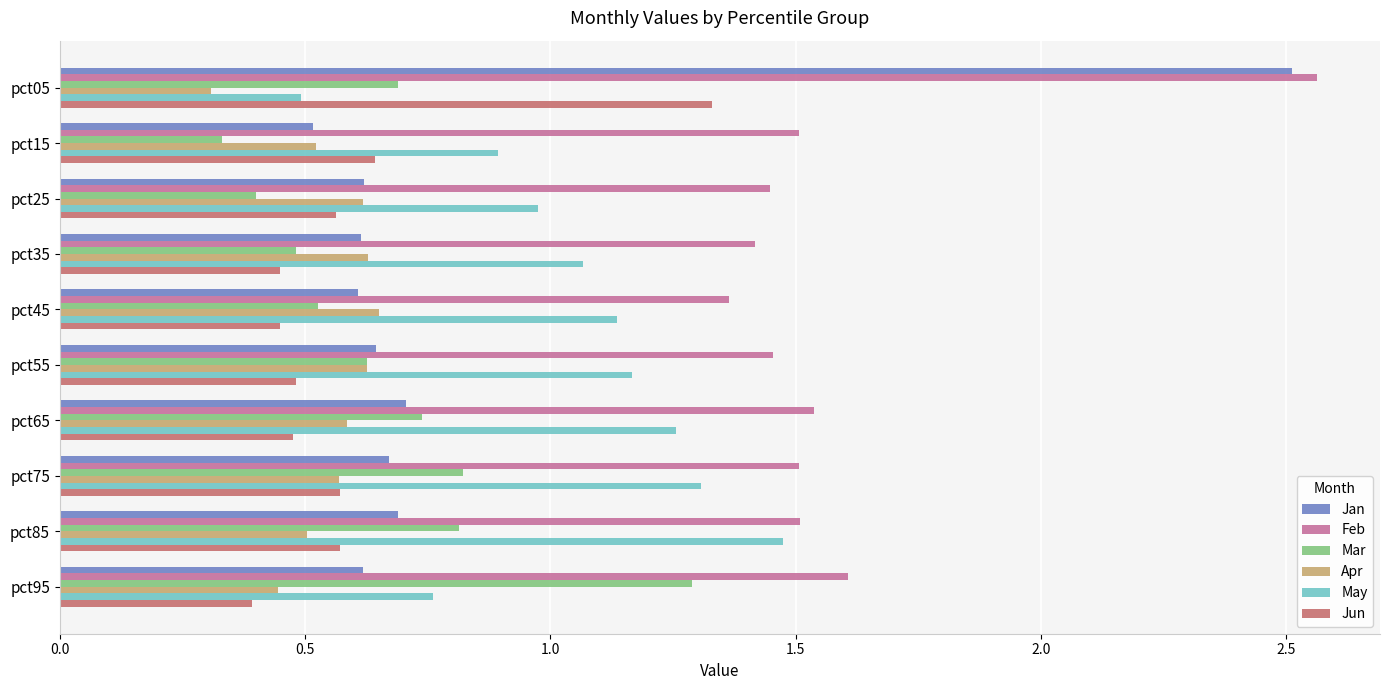

Is it true that May equals 1.0 at pct25?

True